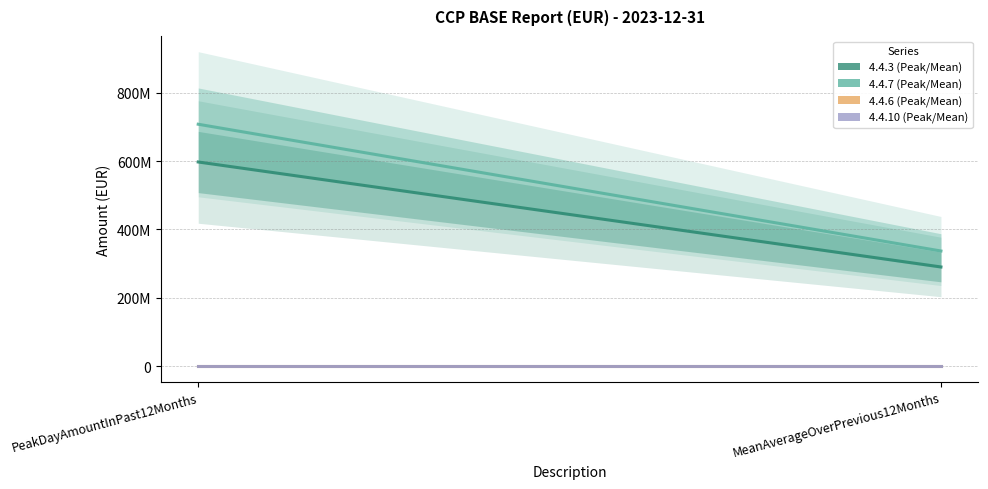

The value of 4.4.7 at MeanAverageOverPrevious12Months is 166883897.5. True or false?

False